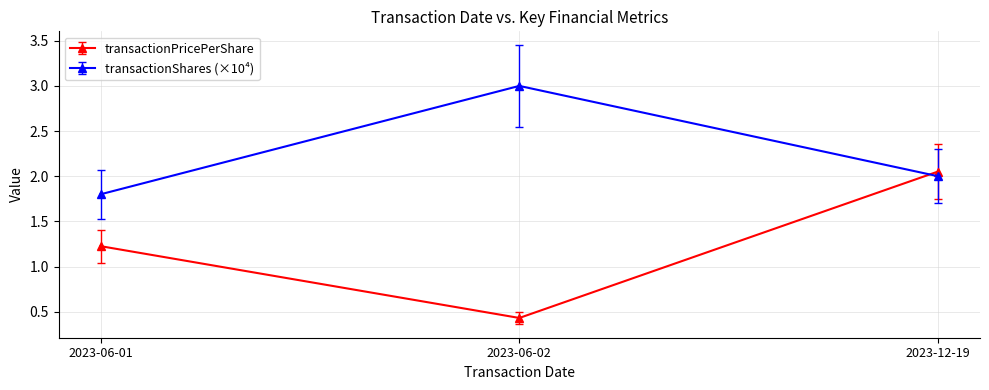

What is the label of the 2nd point from the left?

2023-06-02